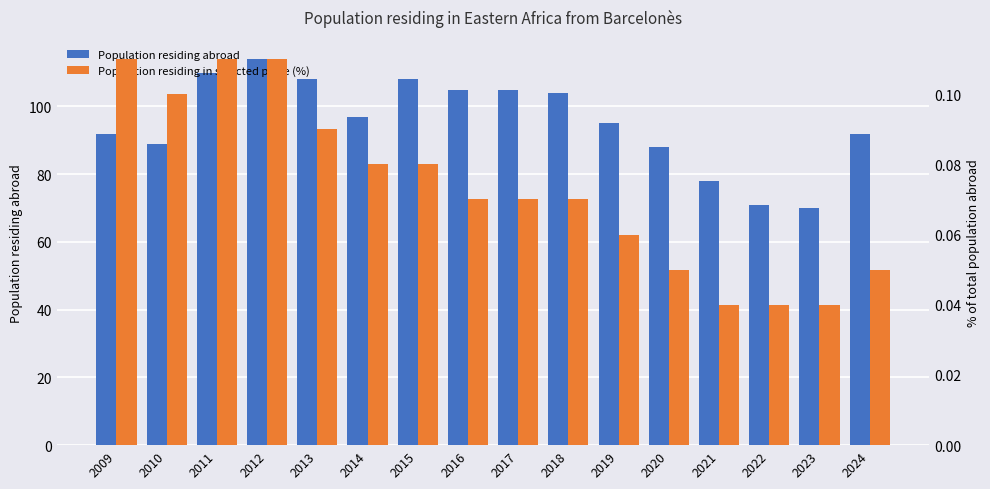

Which series has the largest total across all categories?

Population residing abroad